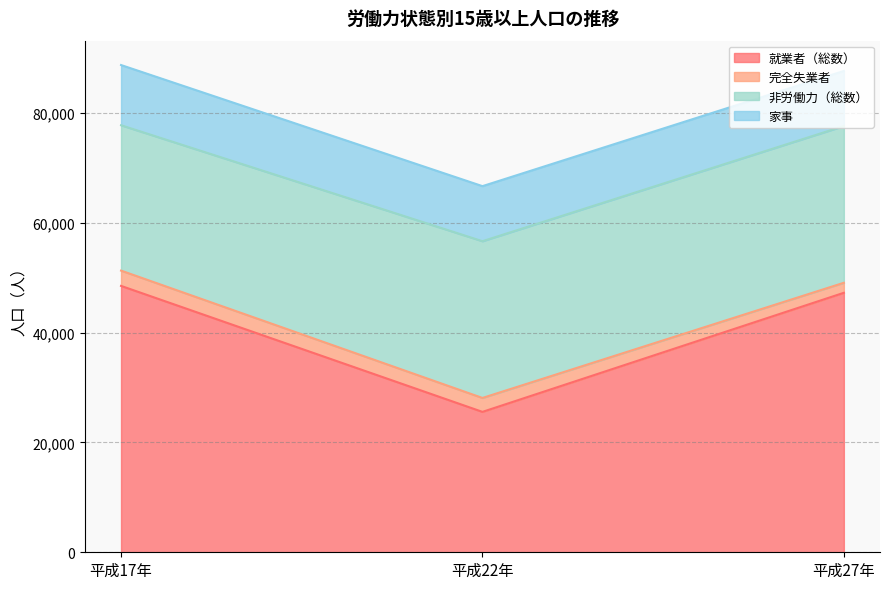

True or false: 家事 has a value of 3129 at 平成17年.

False